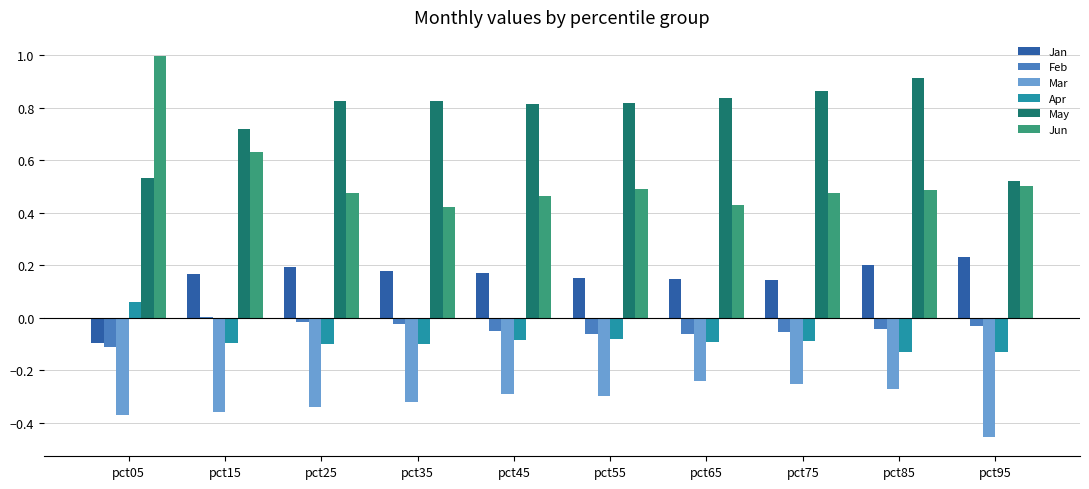

What is the sum of all Mar values?

-3.2